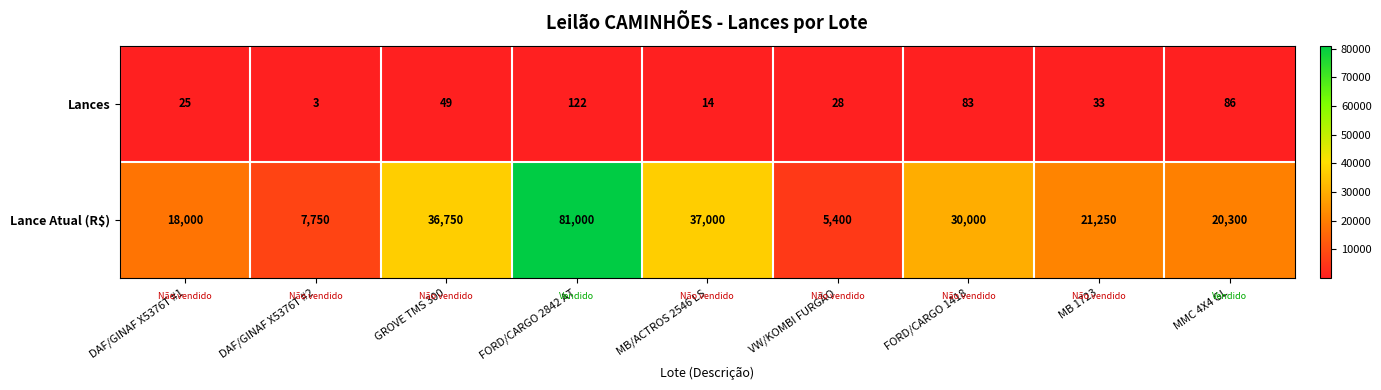

What is the maximum value for Lances?

122